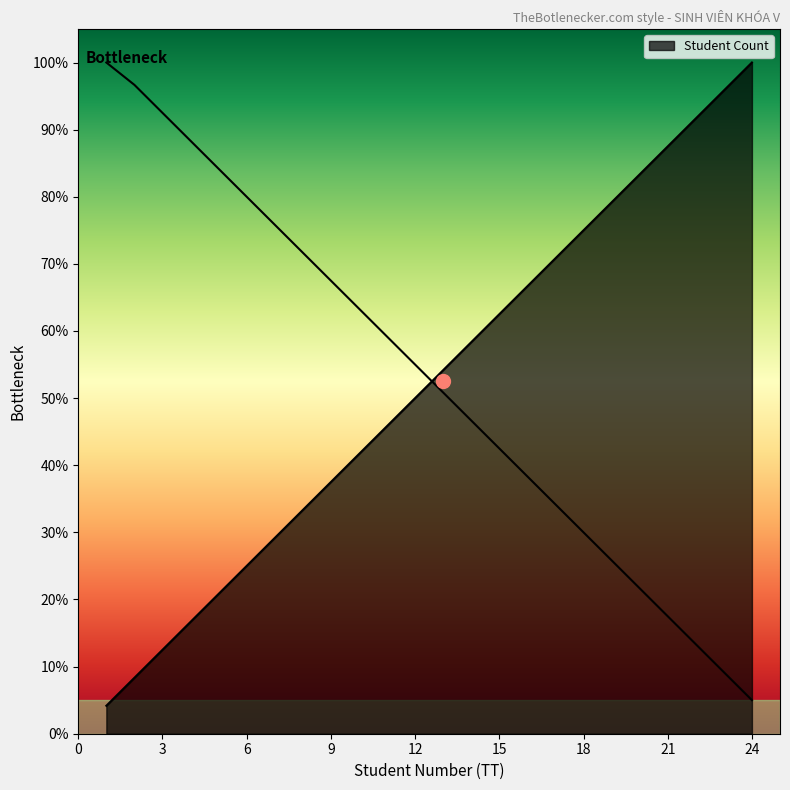

Is it true that the value at 4 is 16.7?

True